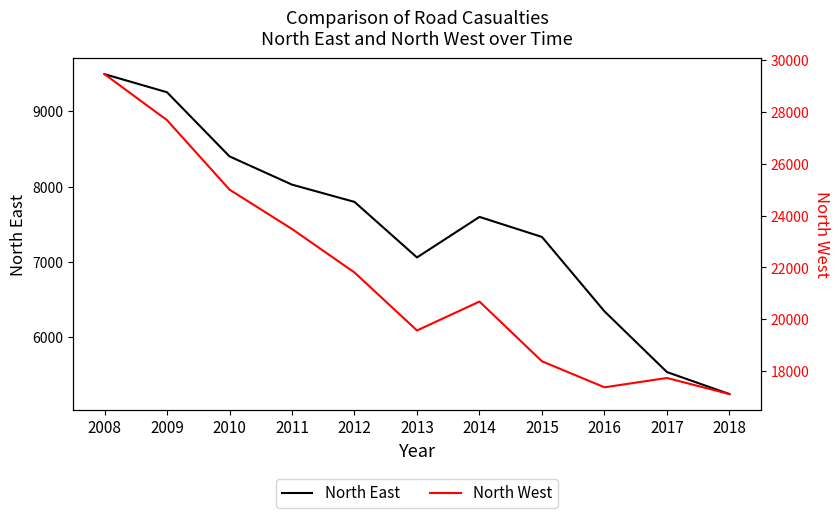

Which category has the highest value across all series?

2008